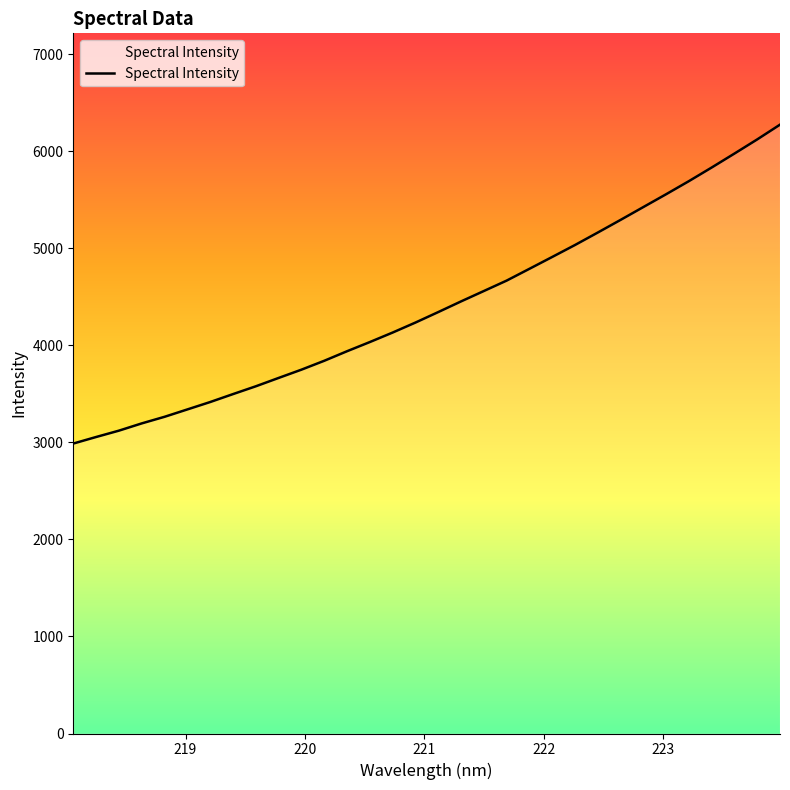

What is the greatest value displayed?

6273.4